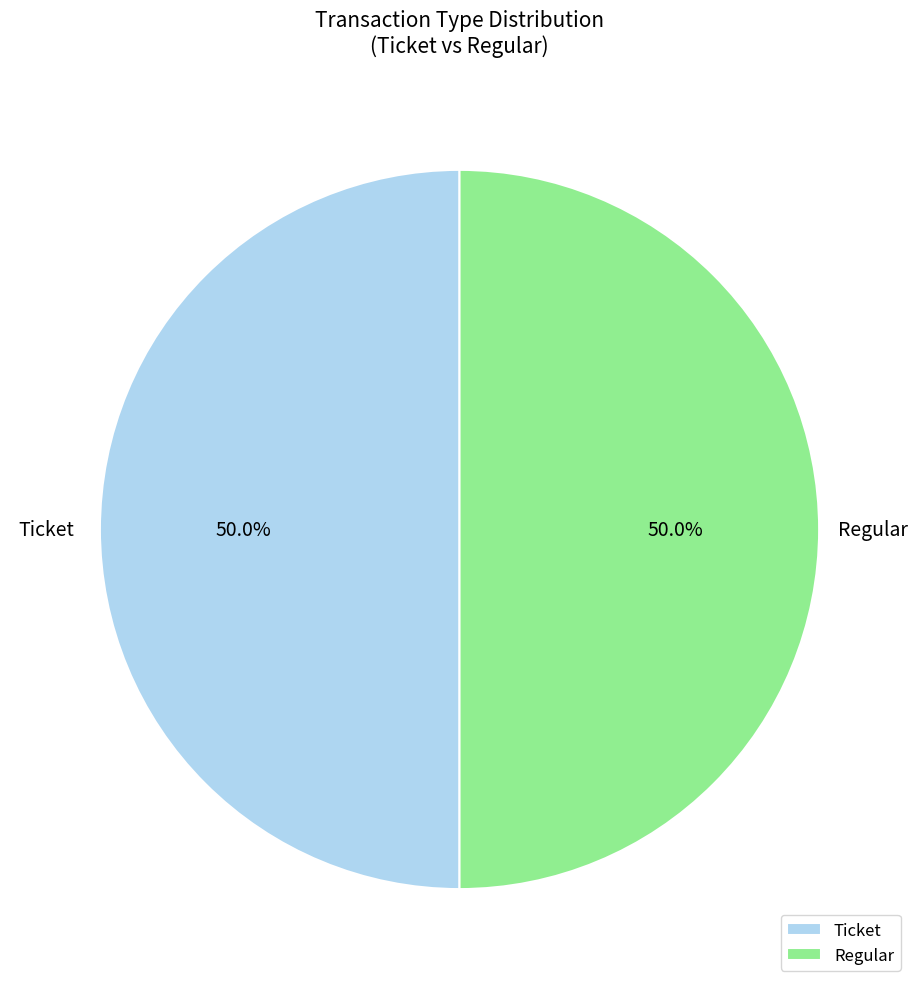

How much of the chart is everything except Regular?

50.0%